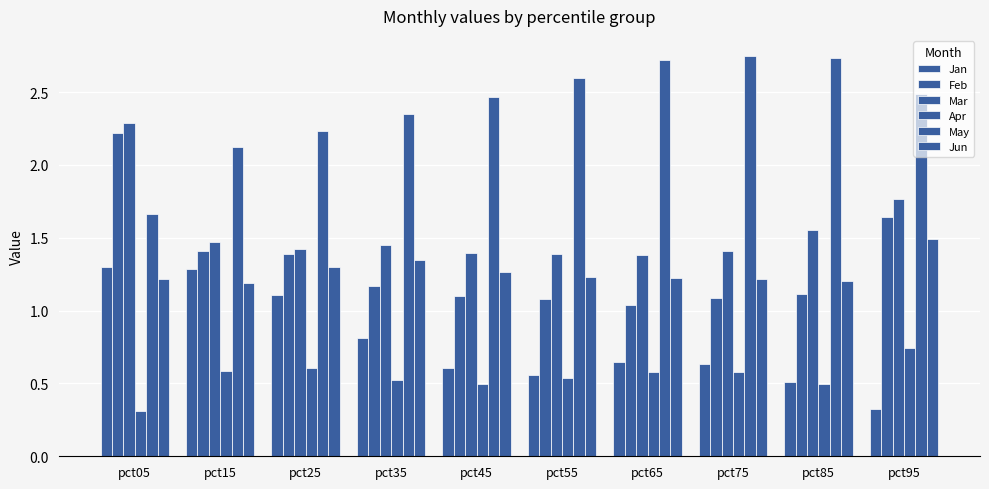

How many values in the May series exceed 2?

9